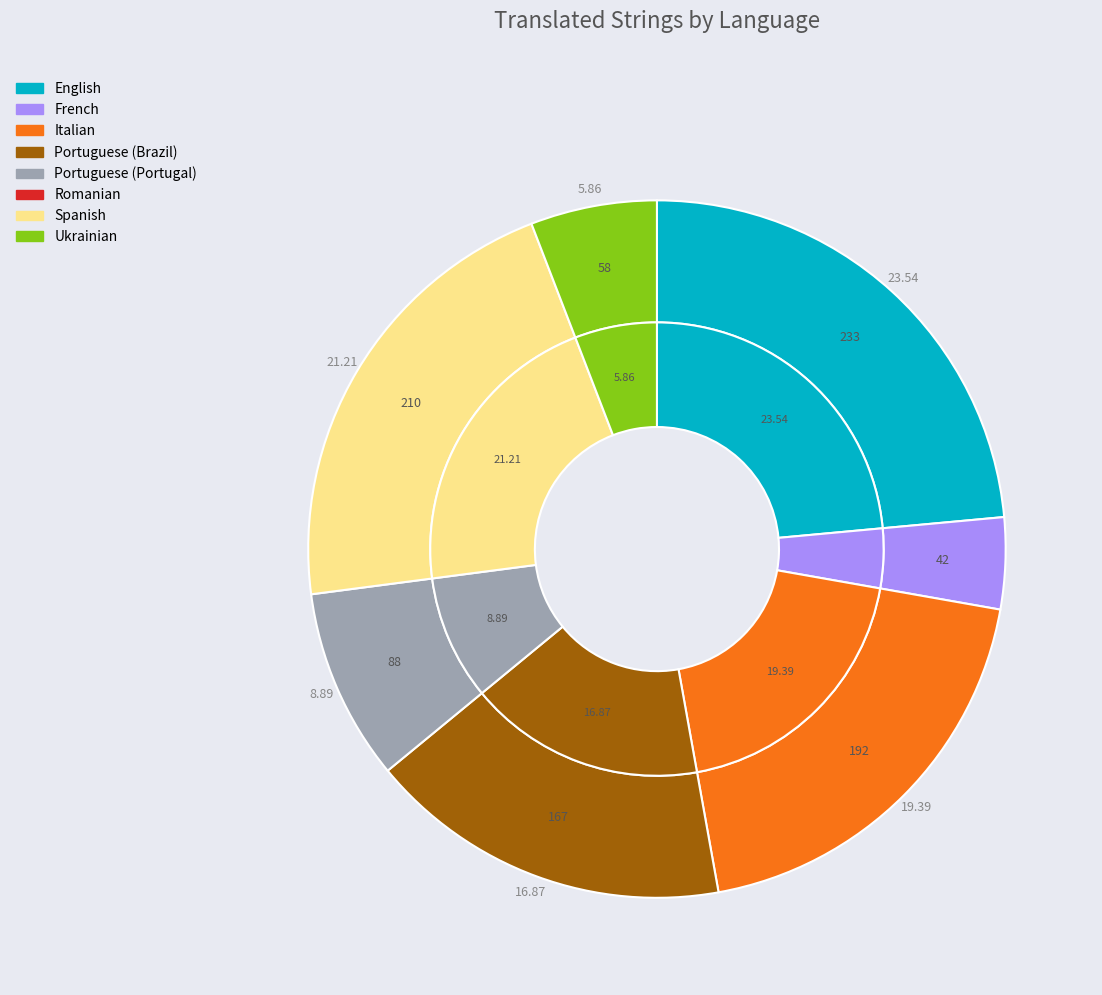

Which category has the smallest portion of the pie?

Romanian